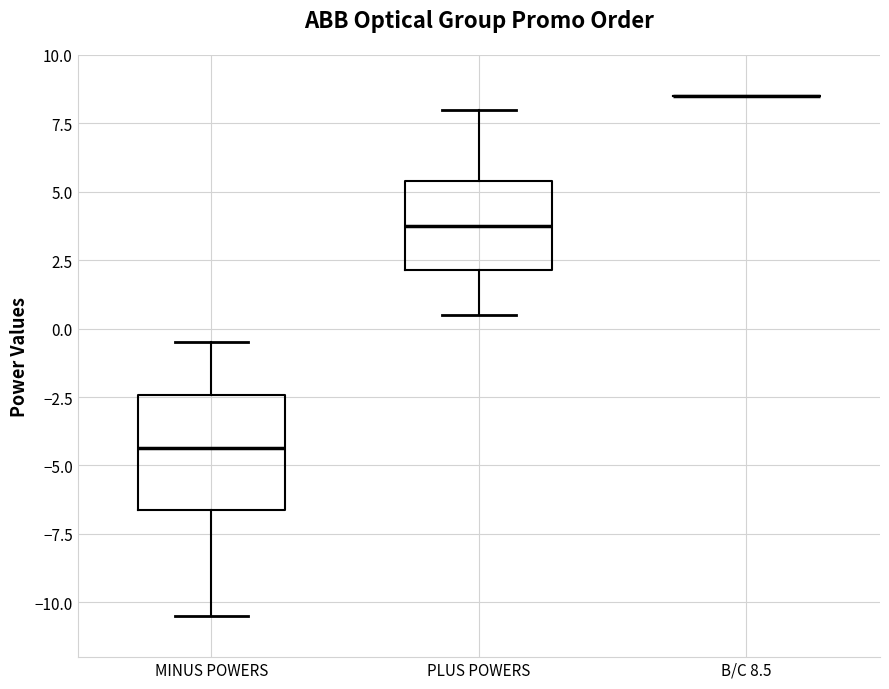

Comparing the boxes themselves (not the whiskers), which one is the tallest?

MINUS POWERS